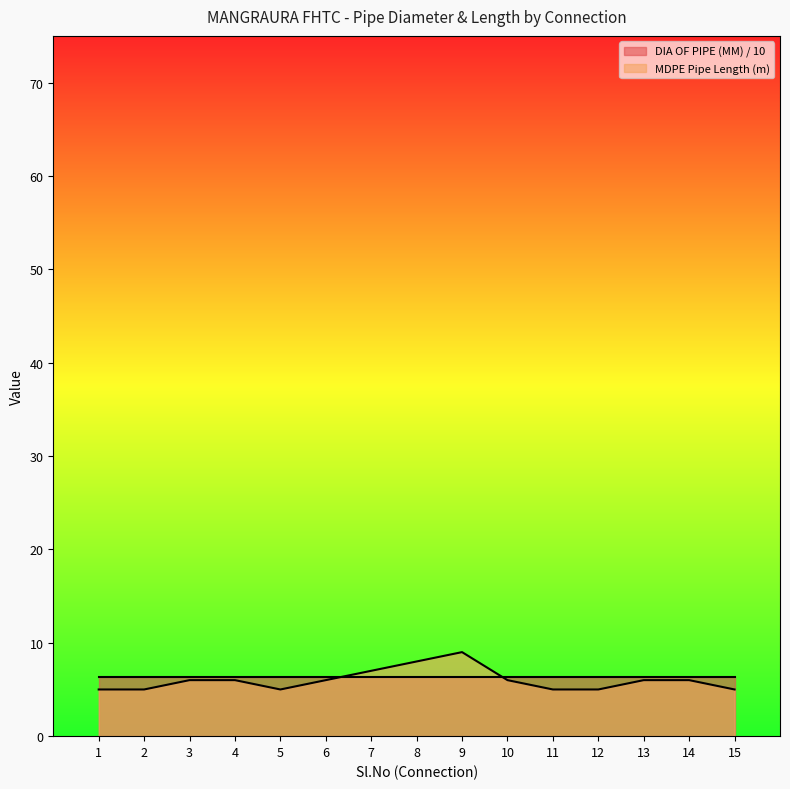

True or false: there are more than 2 points higher than both neighbors.

False